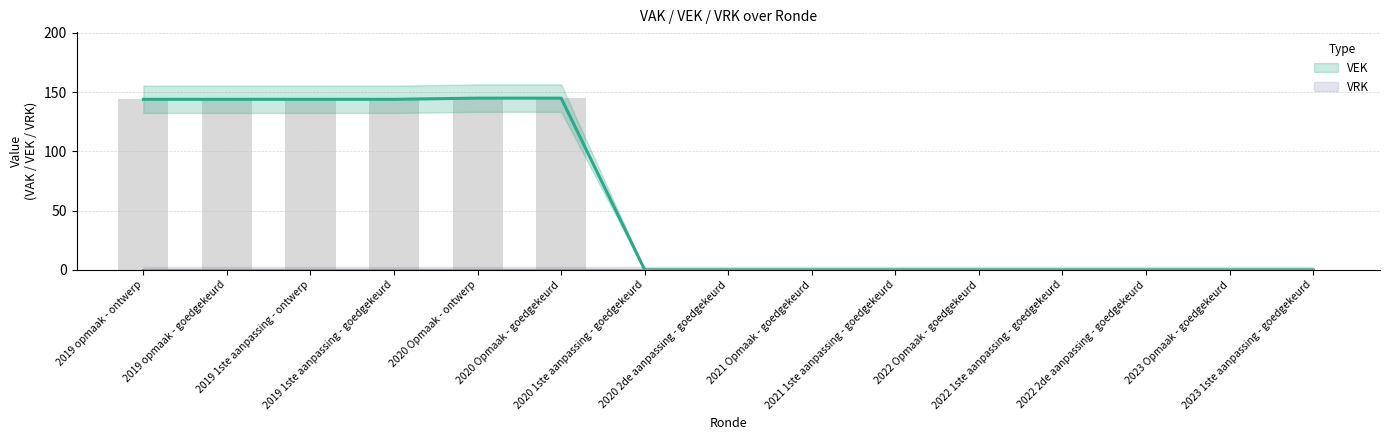

How many categories are shown in the chart?

15